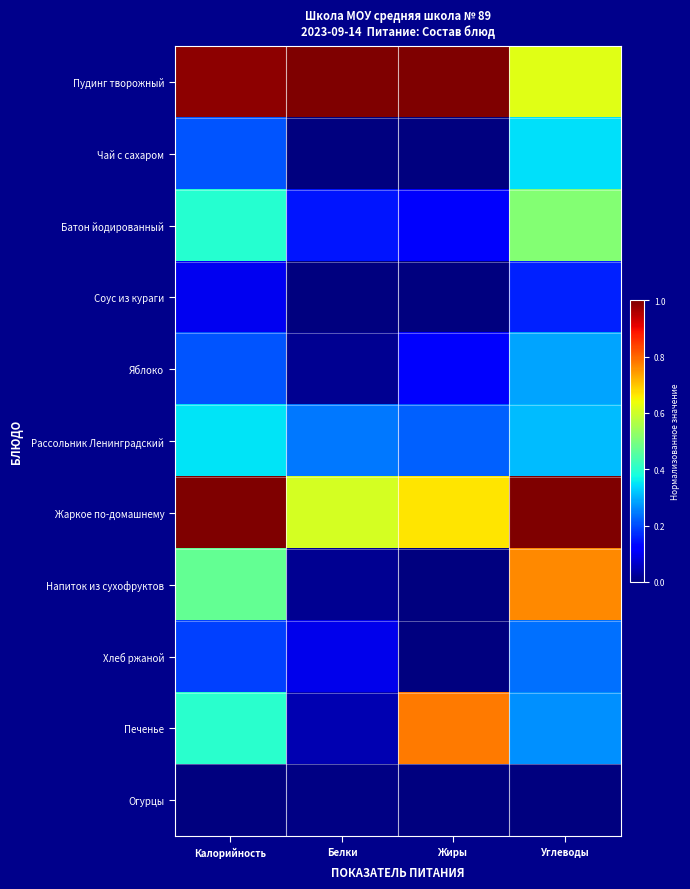

Which label corresponds to the smallest value in the chart?

Белки